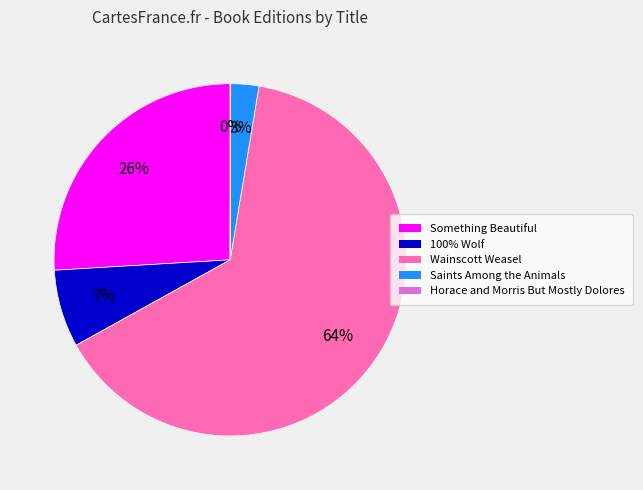

Between Wainscott Weasel and Something Beautiful, which is larger?

Wainscott Weasel